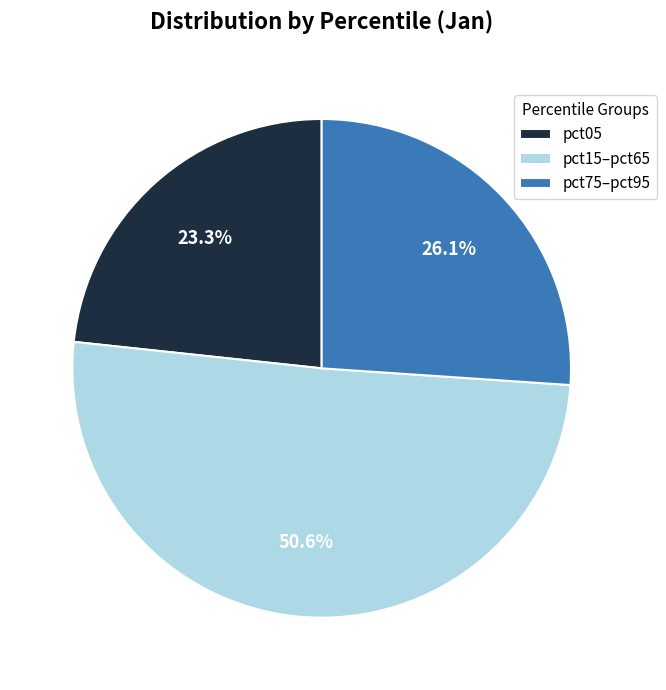

Rank the categories by value from highest to lowest.

pct15–pct65, pct75–pct95, pct05